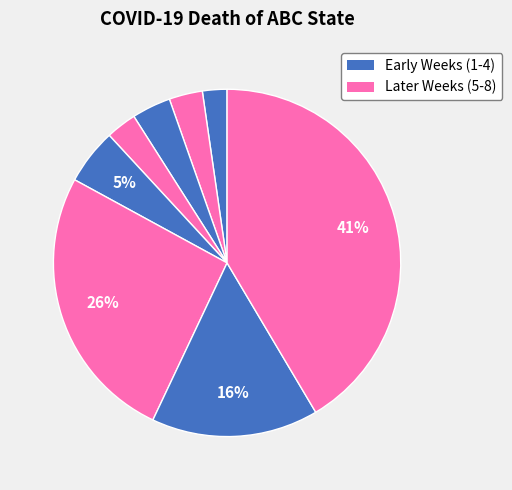

How many slices are in this pie chart?

8